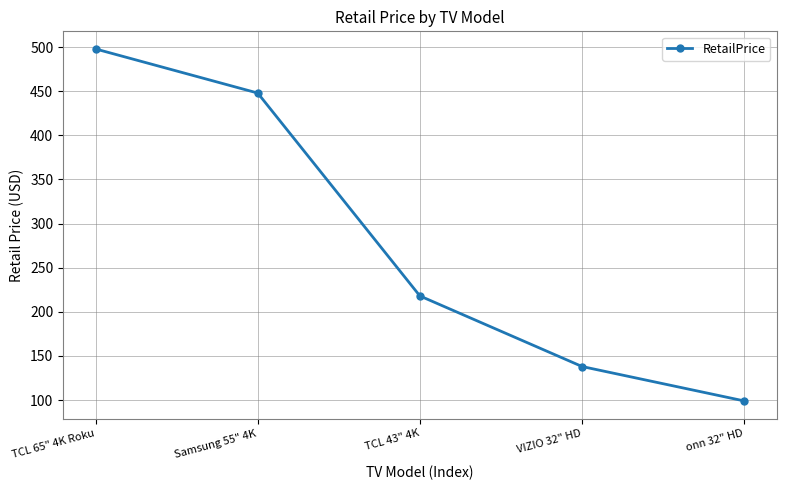

How many values are below 218?

2